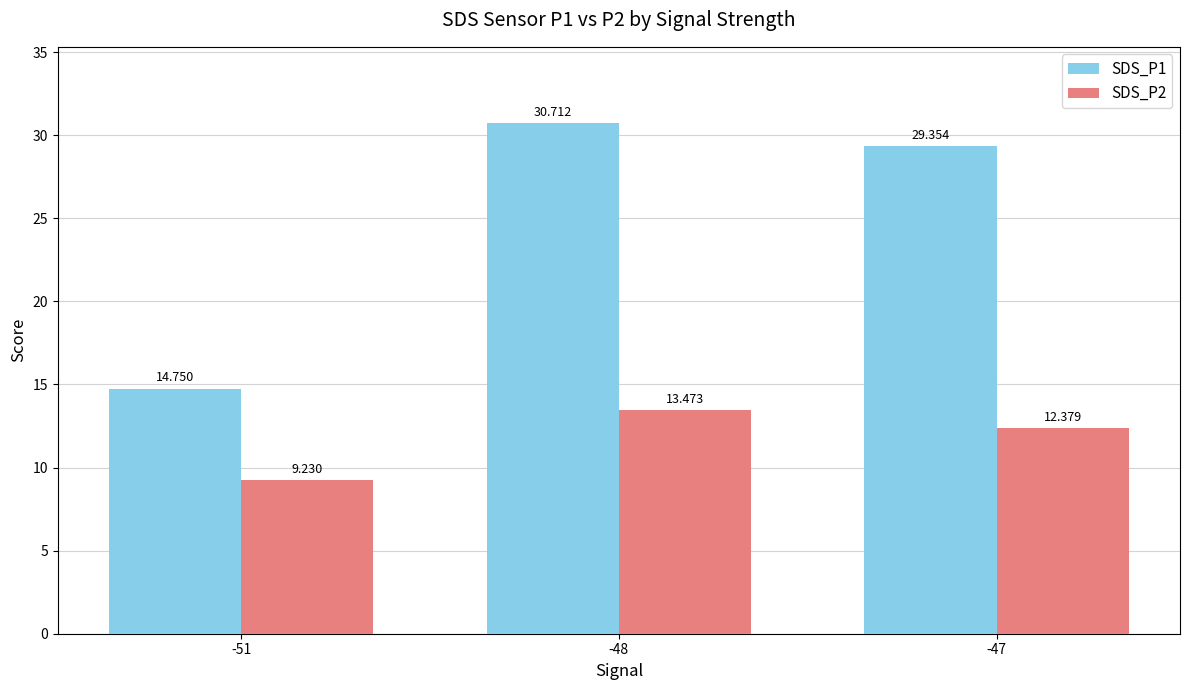

How many values in the SDS_P1 series are below 29?

1